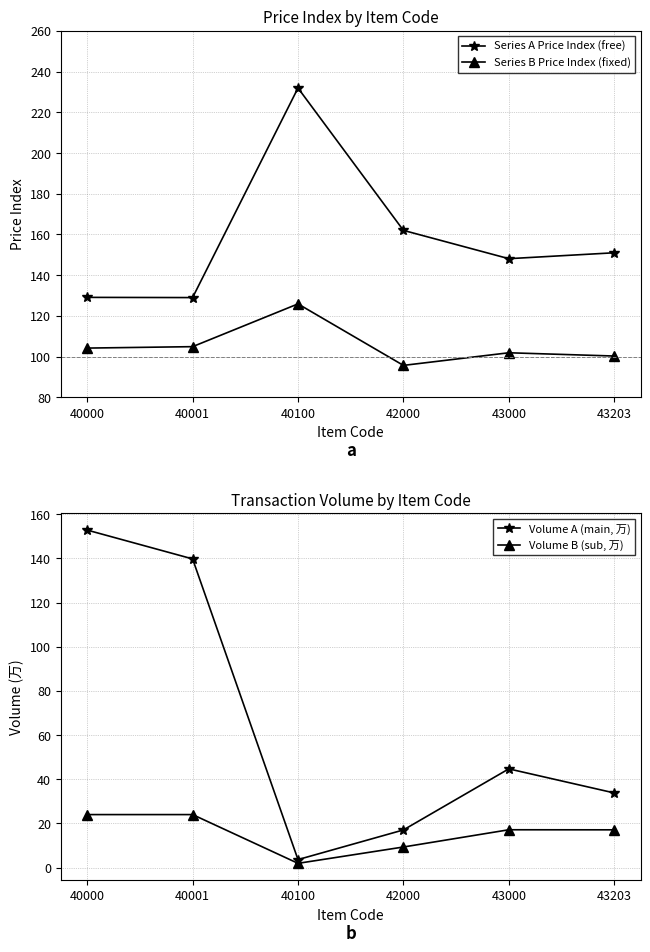

What is the value of the Series A Price Index (free) point at the 1st from the left?

129.1